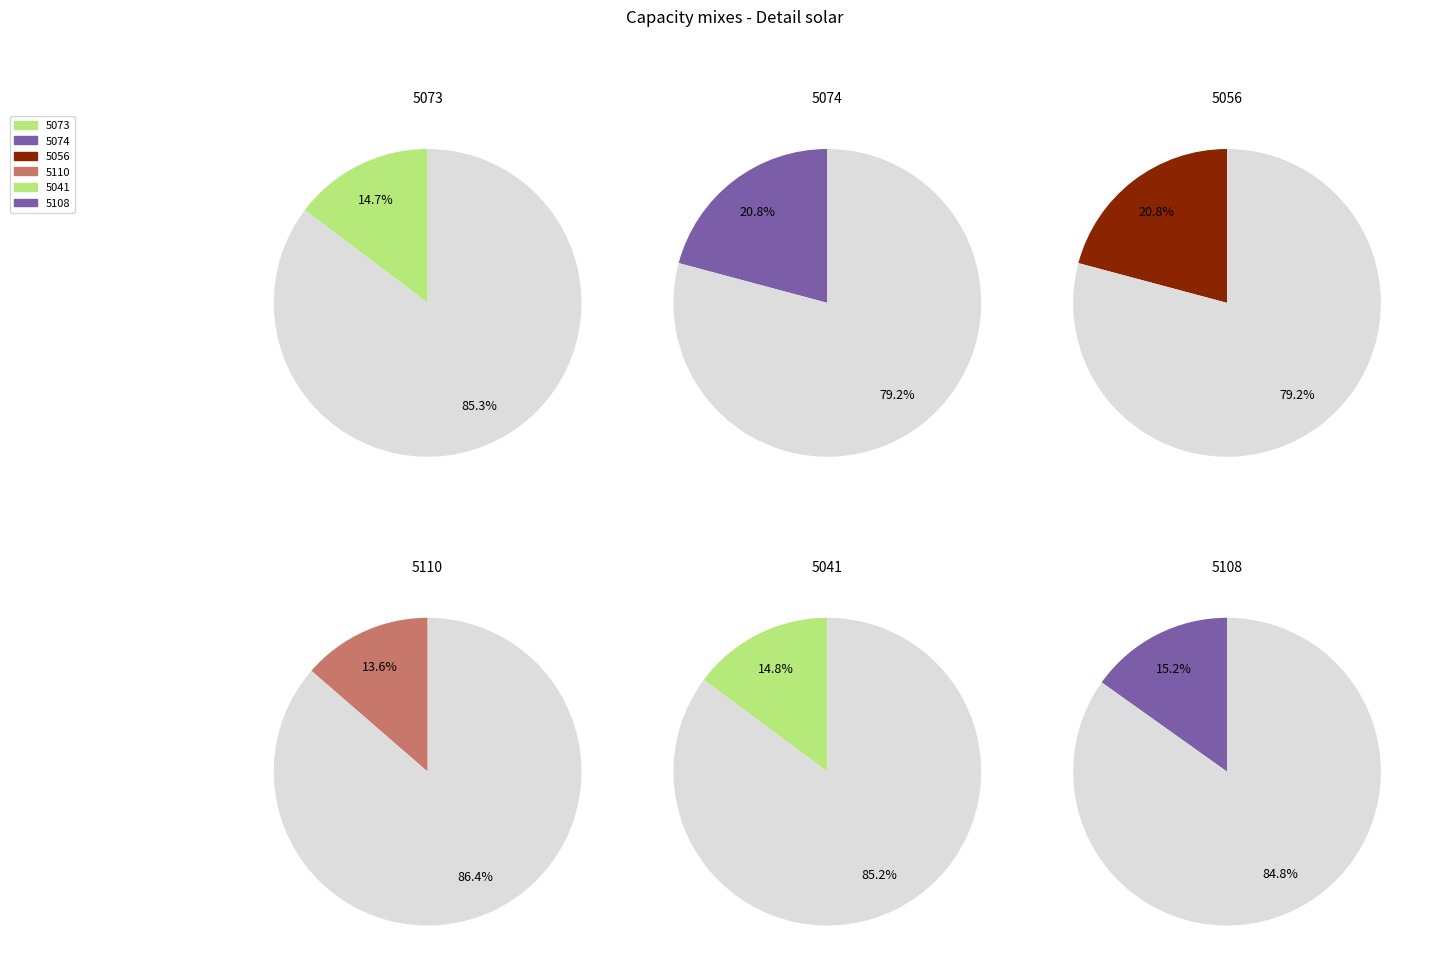

What portion of the pie excludes 5110?

86.4%